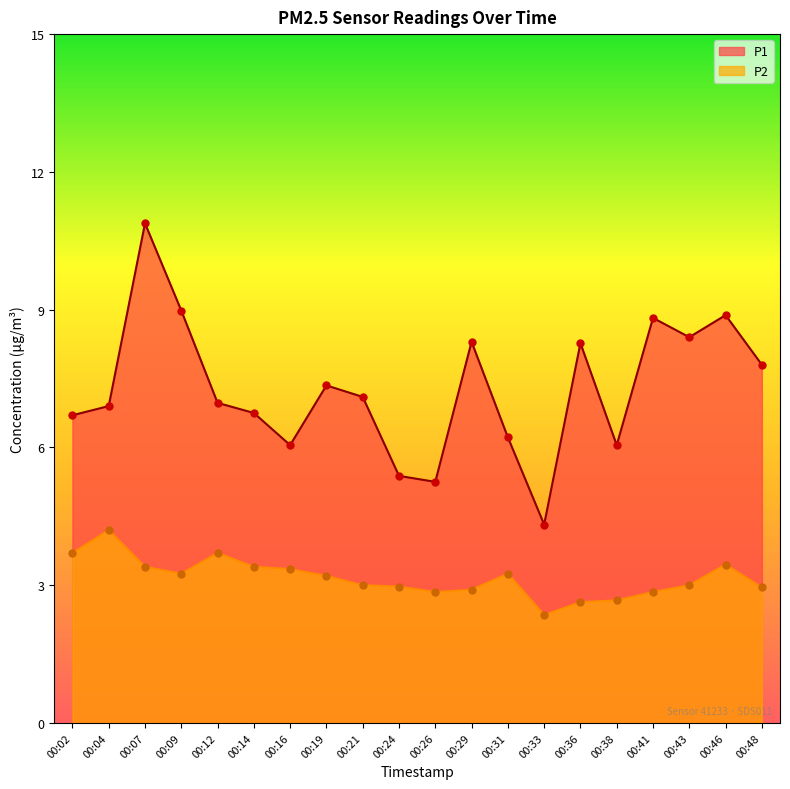

What is the total value across all series at 00:41?

11.7